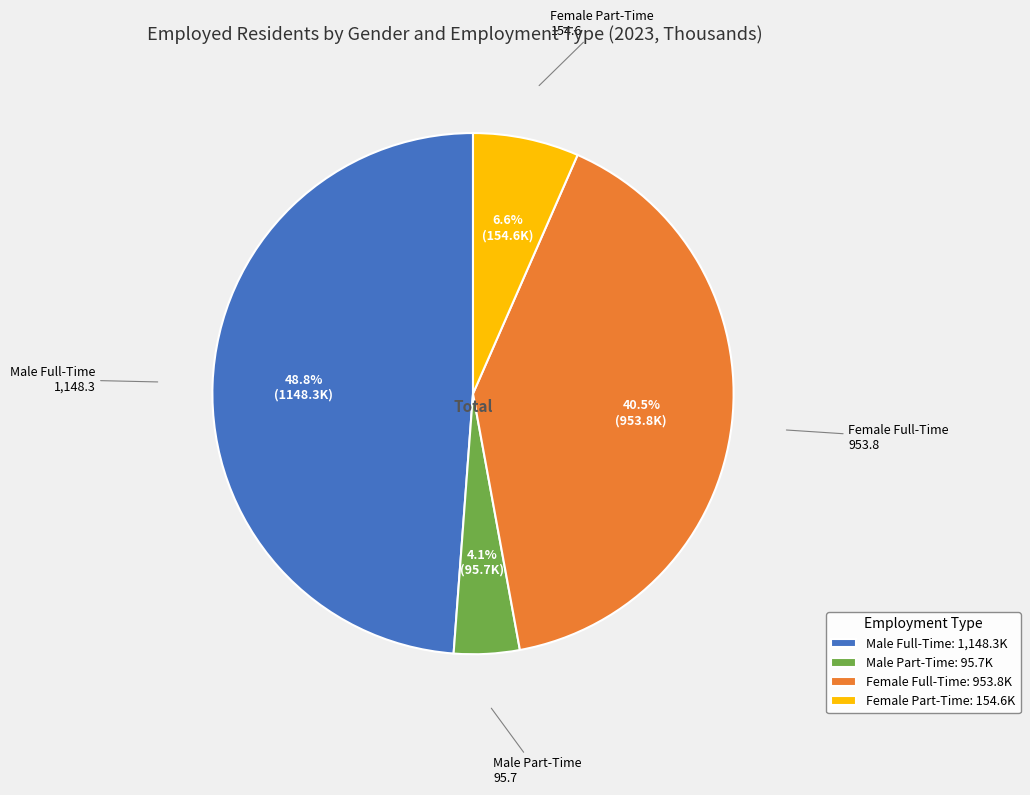

Rank the categories by value from highest to lowest.

Male Full-Time, Female Full-Time, Female Part-Time, Male Part-Time